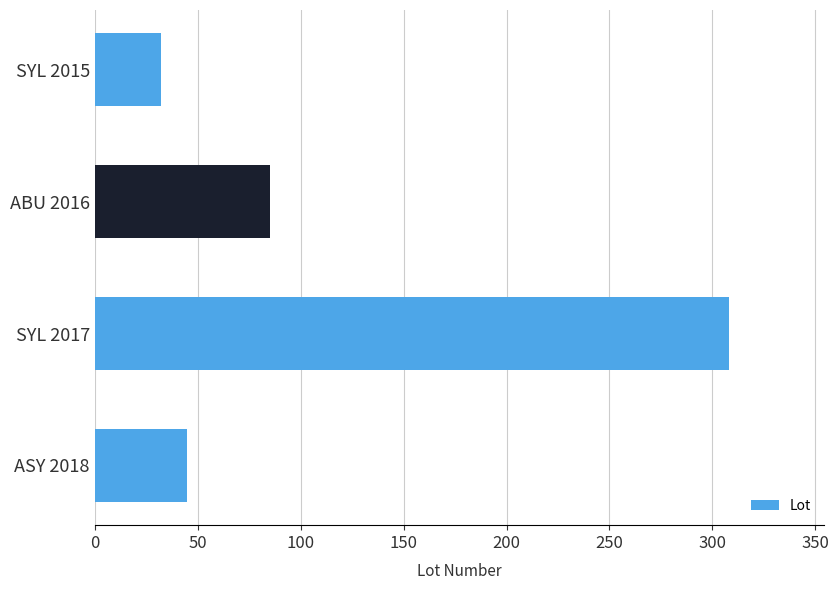

What is the change in value from SYL 2015 to ASY 2018?

+13